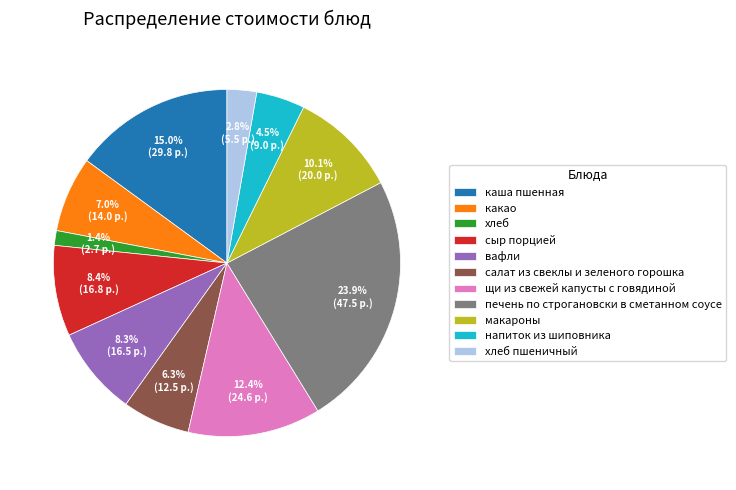

How many slices are in this pie chart?

11